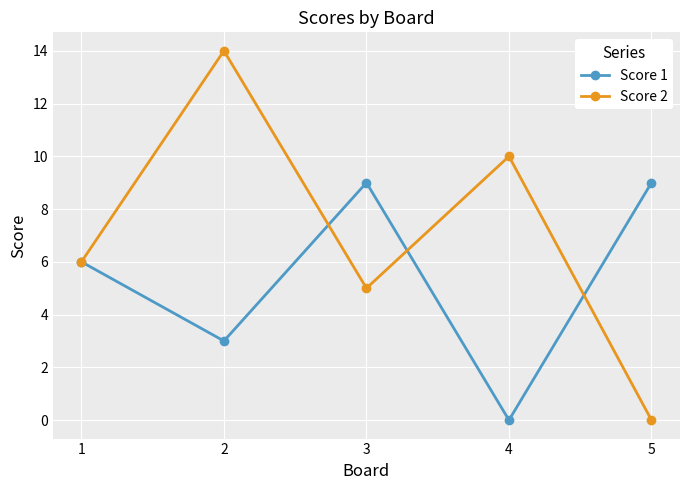

What is the value of the Score 2 point at the 2nd from the left?

14